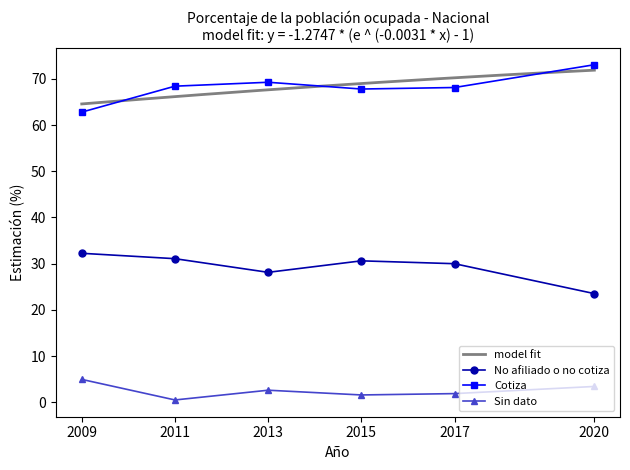

Read the Sin dato value at 2020.

3.4